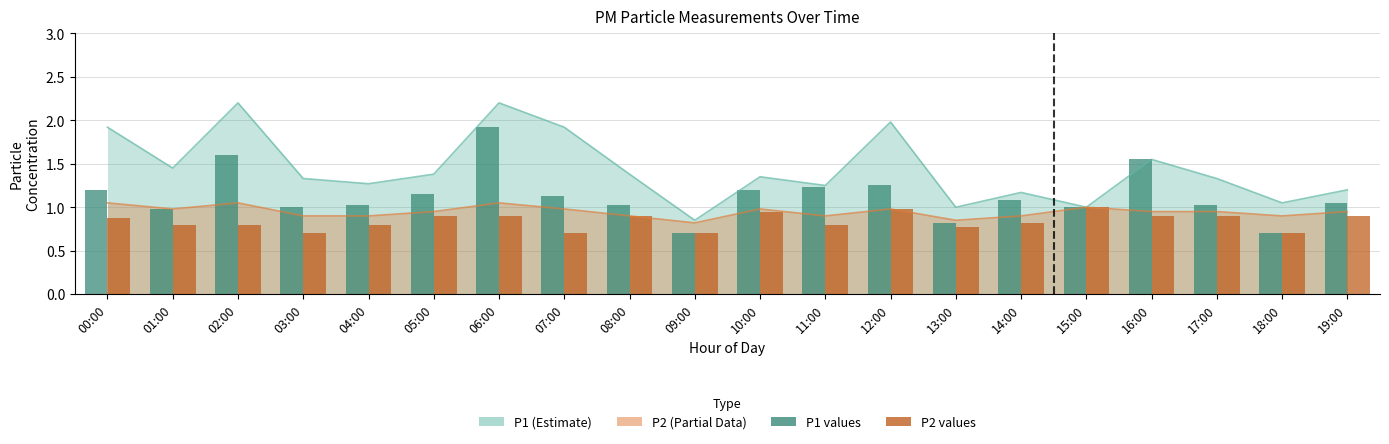

Reading left to right, transcribe all the data shown in this chart.

P1: 1.2	1.0	1.6	1.0	1.0	1.1	1.9	1.1	1.0	0.7	1.2	1.2	1.2	0.8	1.1	1.0	1.6	1.0	0.7	1.1
P2: 0.9	0.8	0.8	0.7	0.8	0.9	0.9	0.7	0.9	0.7	0.9	0.8	1.0	0.8	0.8	1.0	0.9	0.9	0.7	0.9